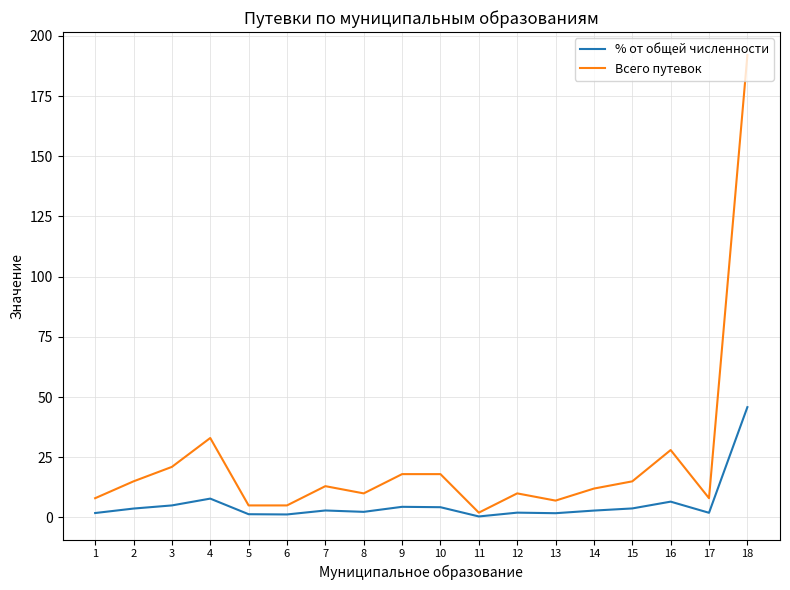

What is the difference between the maximum and second lowest values in the Всего путевок series?

187.0